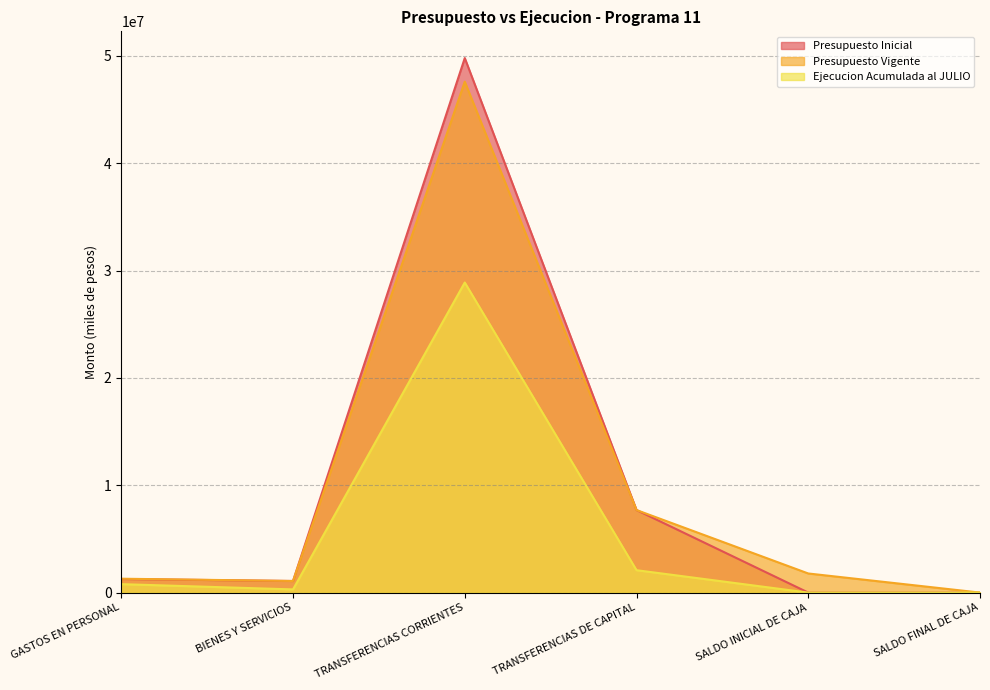

What is the difference between the highest and lowest values at GASTOS EN PERSONAL?

506743